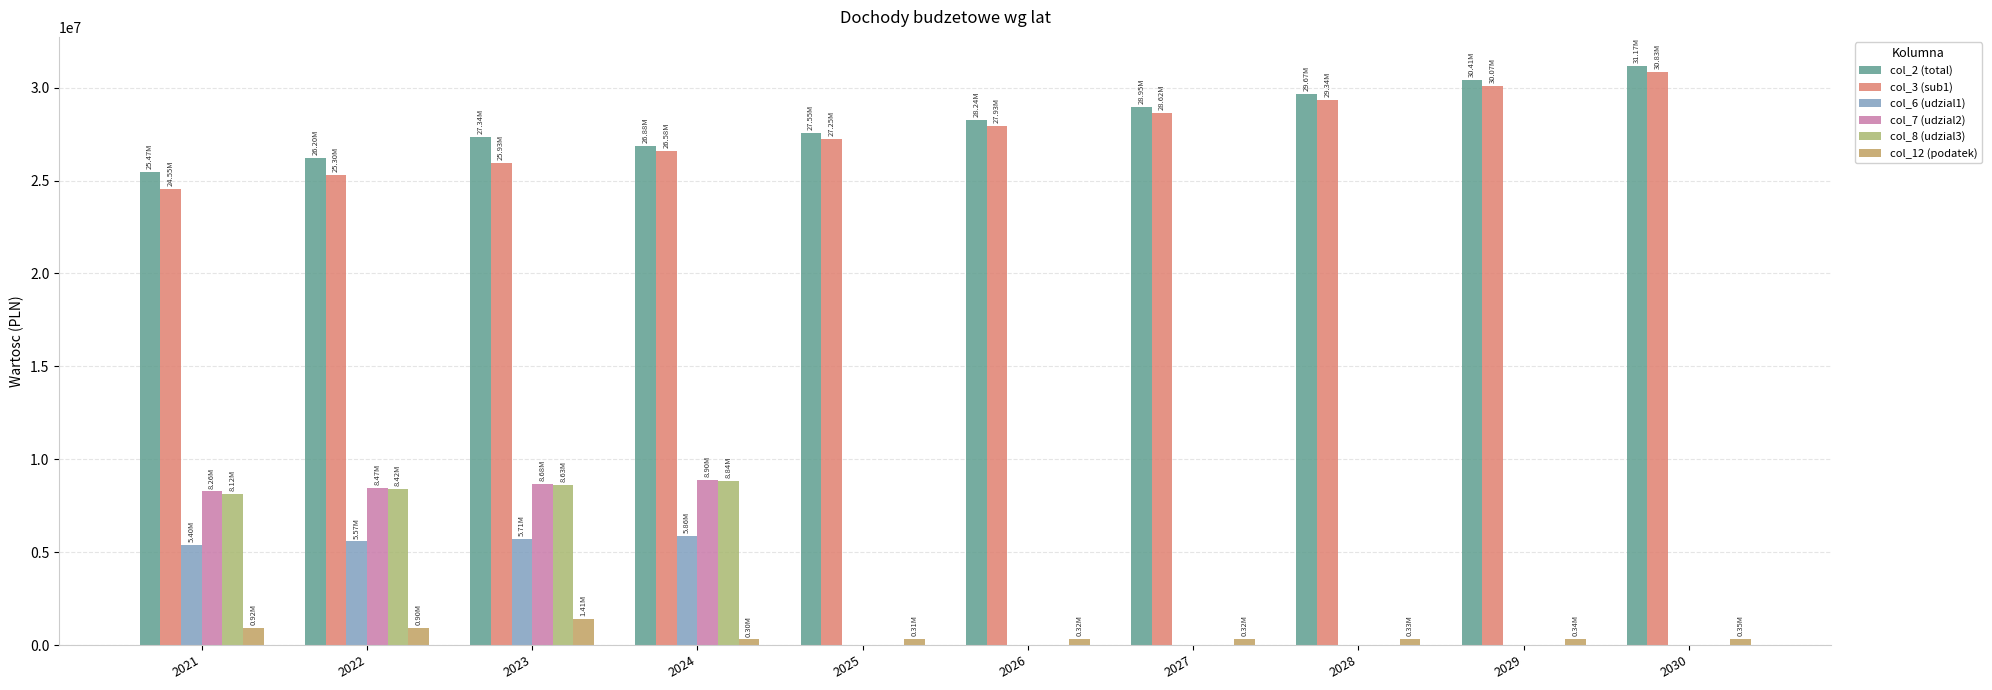

Which series has the widest spread of values?

col_7 (udzial2)